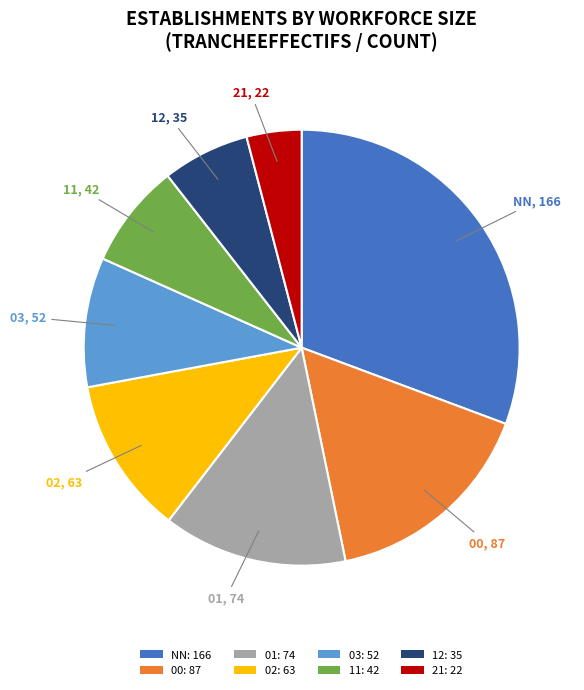

Count the number of slices in the pie.

8